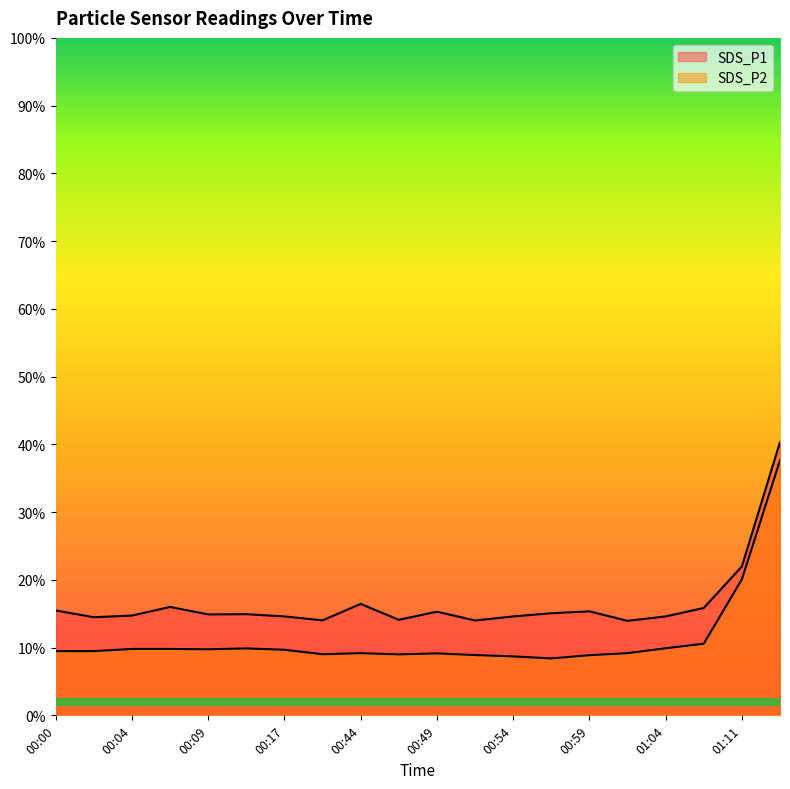

What is the difference between the highest and lowest values at 00:49?

6.2